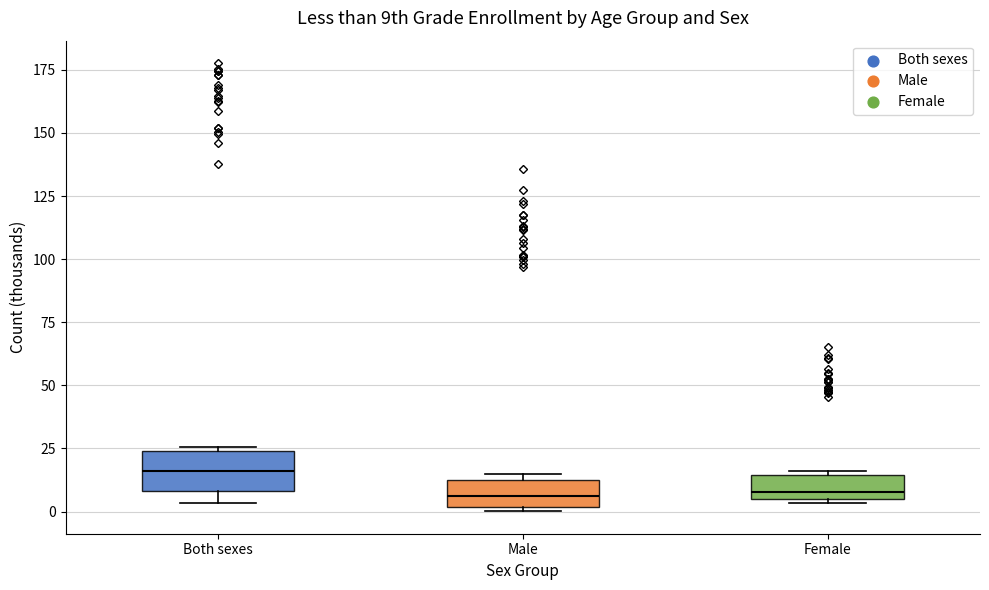

Where does the median line of the box for Female sit on the y-axis? The values are not printed on the chart, so give them approximately, as read against the axis.

10